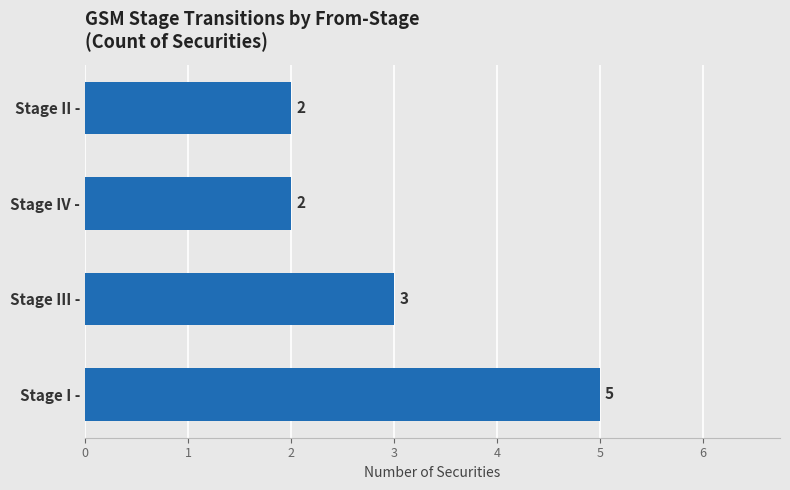

How many data points are less than 3?

2